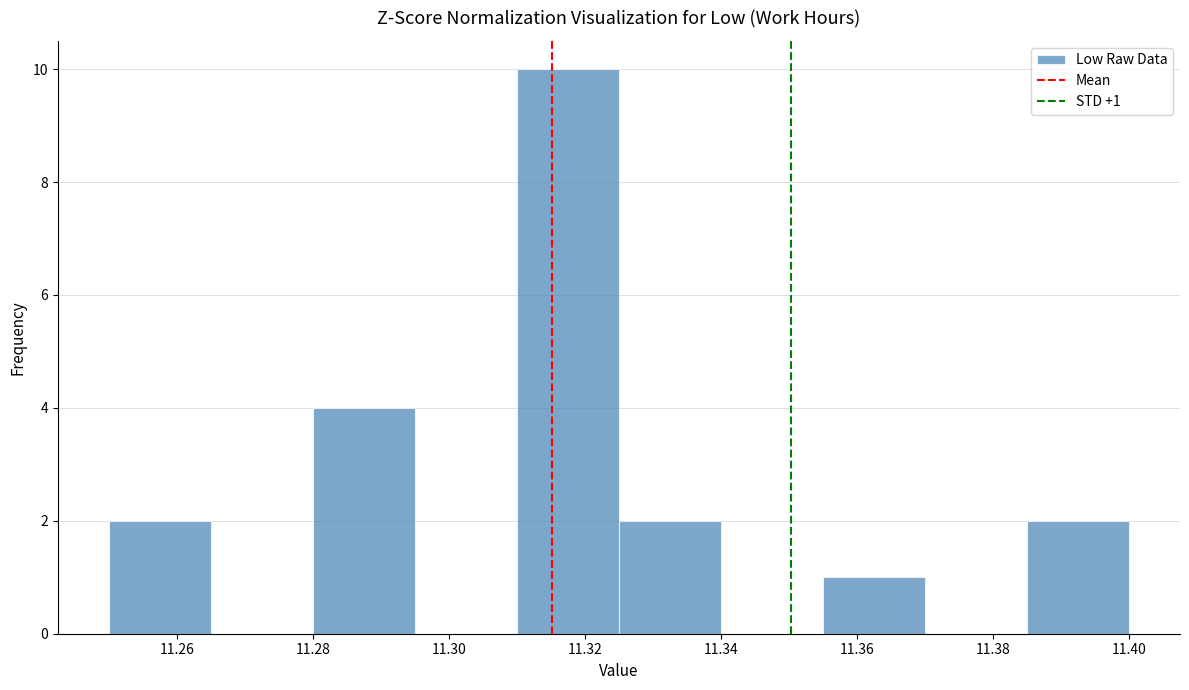

Which range on the x-axis has the tallest bar?

11.310 to 11.325